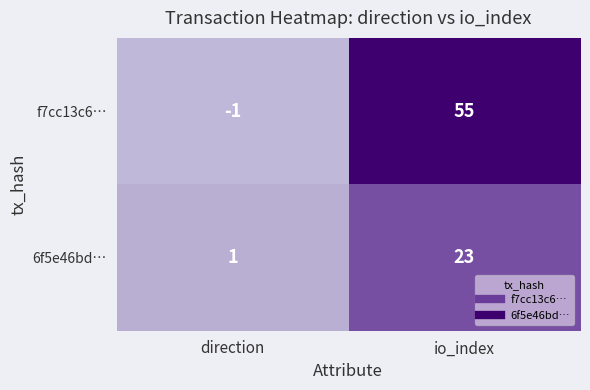

Rank the categories by 6f5e46bd… value from lowest to highest.

direction, io_index